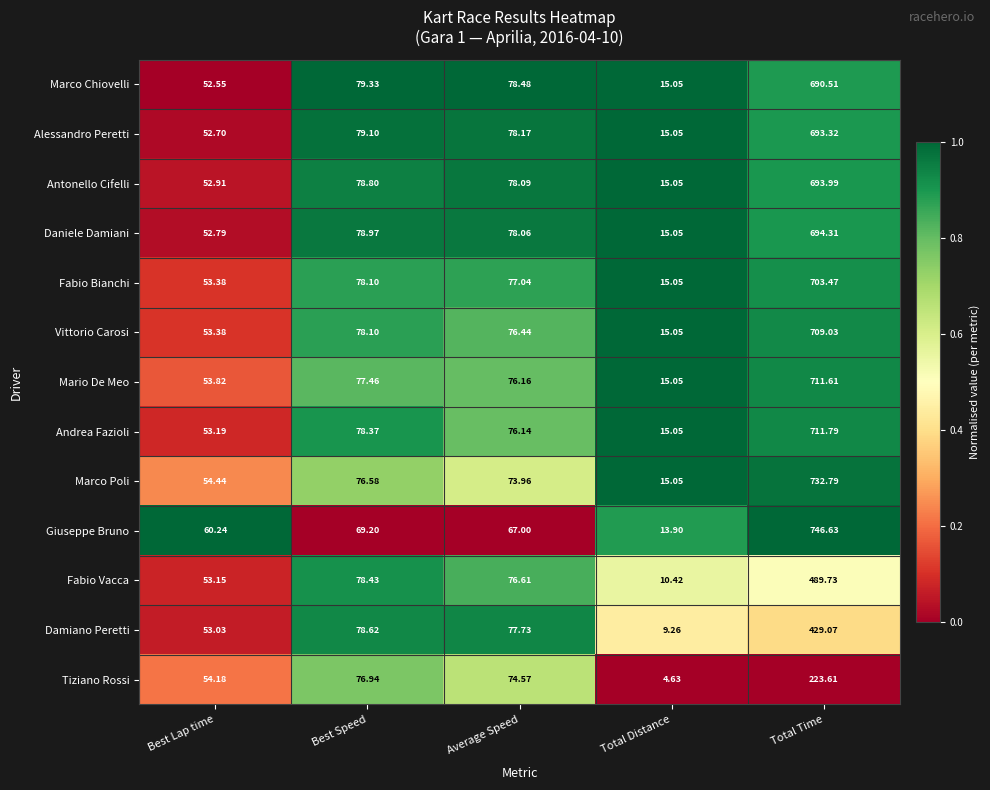

Which series has the largest total across all categories?

Giuseppe Bruno